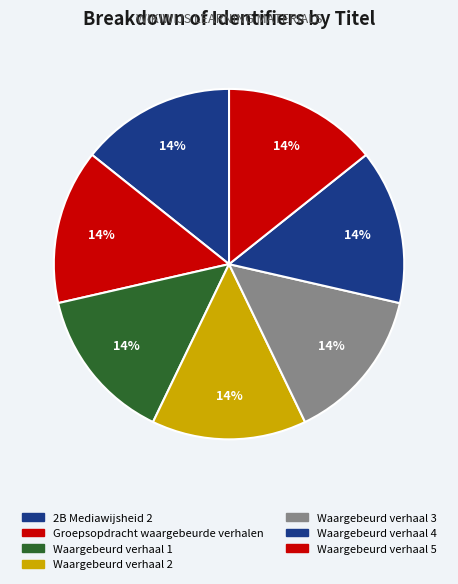

Rank the categories by value from highest to lowest.

Waargebeurd verhaal 5, Waargebeurd verhaal 4, Waargebeurd verhaal 3, Waargebeurd verhaal 2, Waargebeurd verhaal 1, Groepsopdracht waargebeurde verhalen, 2B Mediawijsheid 2